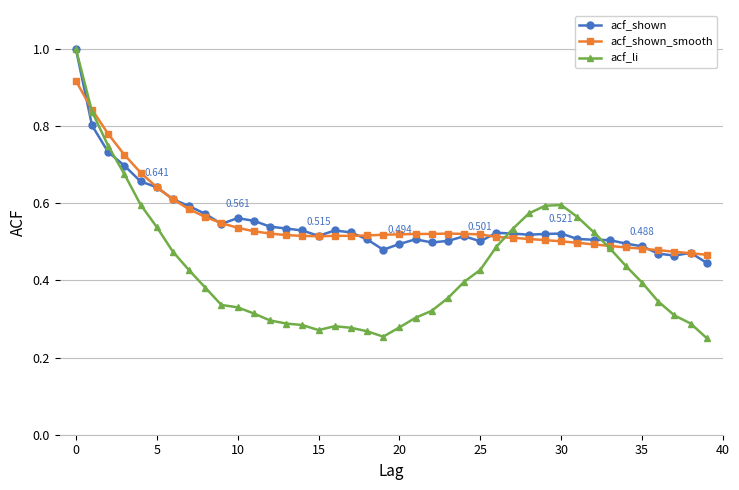

Which series has the largest range (max minus min)?

acf_li